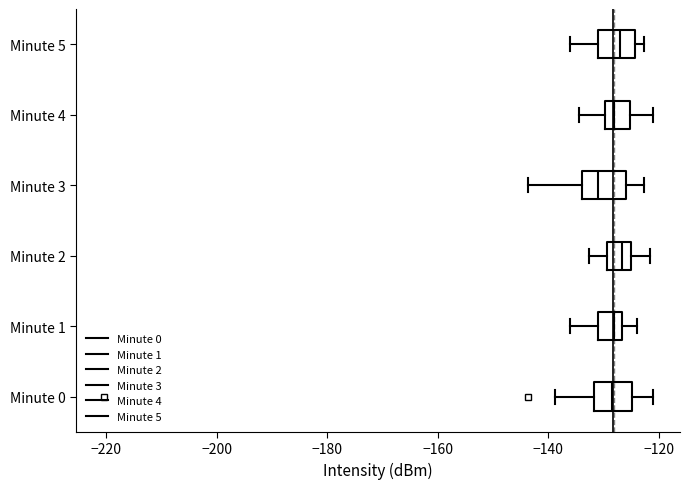

Where does the median line of the box for Minute 3 sit on the x-axis? The values are not printed on the chart, so give them approximately, as read against the axis.

-130